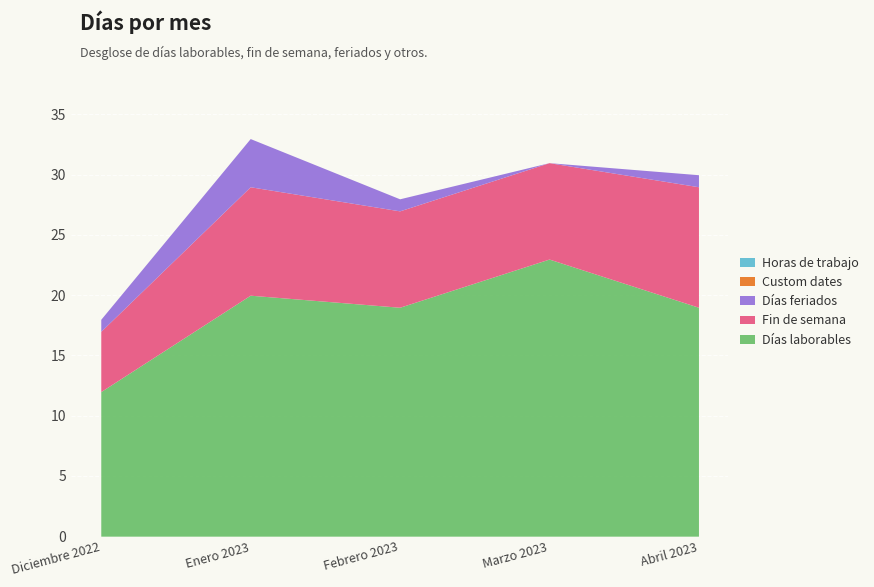

What are all the series names shown in the legend?

Días laborables, Fin de semana, Días feriados, Custom dates, Horas de trabajo